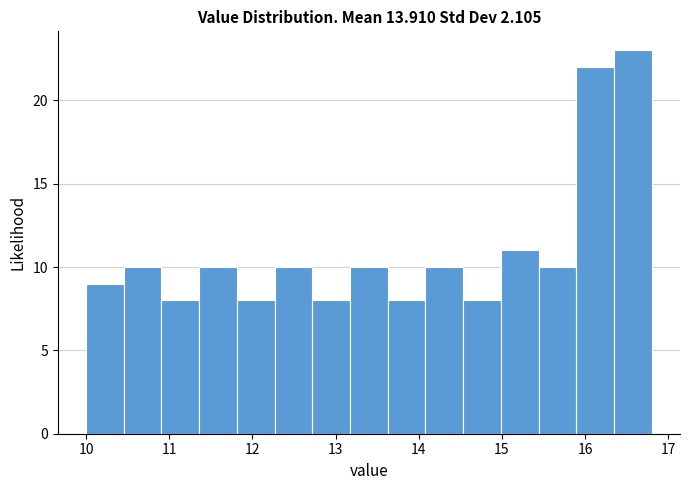

Reading left to right, list every bar in this chart as the range it spans on the x-axis followed by its height. Neither the bar edges nor the heights are printed on the chart, so give them approximately, as read against the axes.

10.0 to 10.5: 9
10.5 to 10.9: 10
10.9 to 11.4: 8
11.4 to 11.8: 10
11.8 to 12.3: 8
12.3 to 12.7: 10
12.7 to 13.2: 8
13.2 to 13.6: 10
13.6 to 14.1: 8
14.1 to 14.5: 10
14.5 to 15.0: 8
15.0 to 15.4: 11
15.4 to 15.9: 10
15.9 to 16.3: 22
16.3 to 16.8: 23